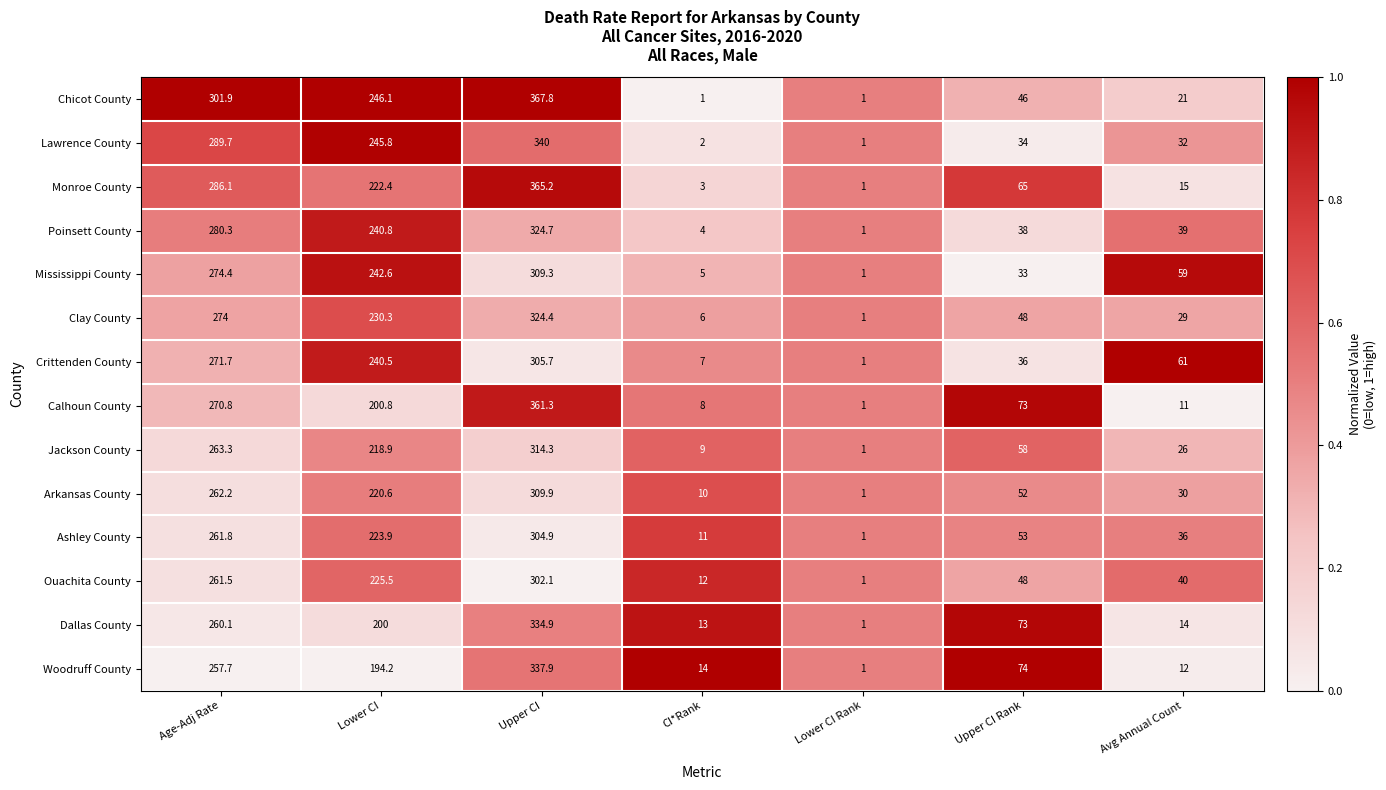

What is the spread (max minus min) of values at Avg Annual Count?

50.0